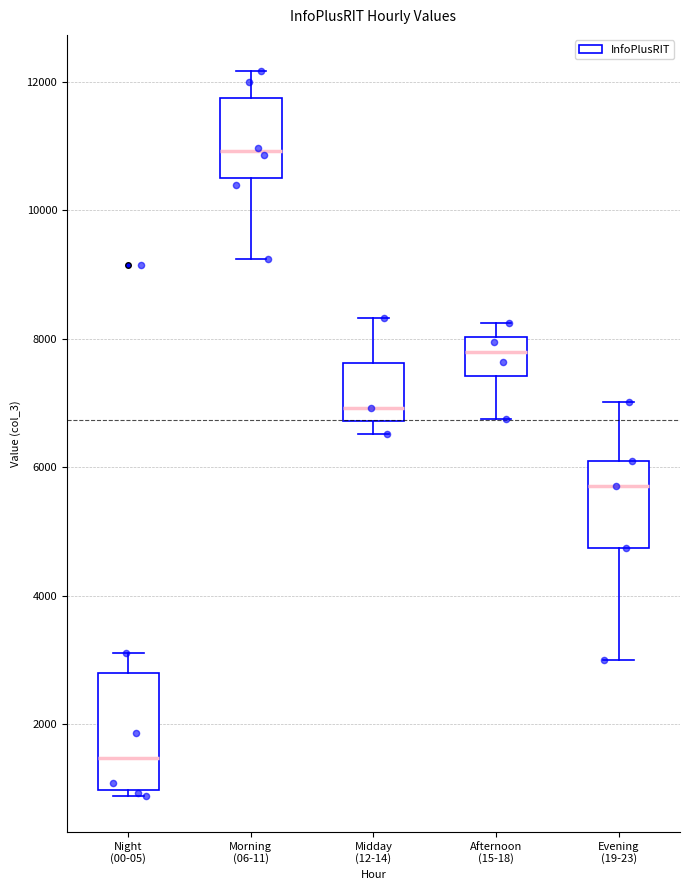

Comparing the boxes themselves (not the whiskers), which one is the tallest?

Night (00-05)